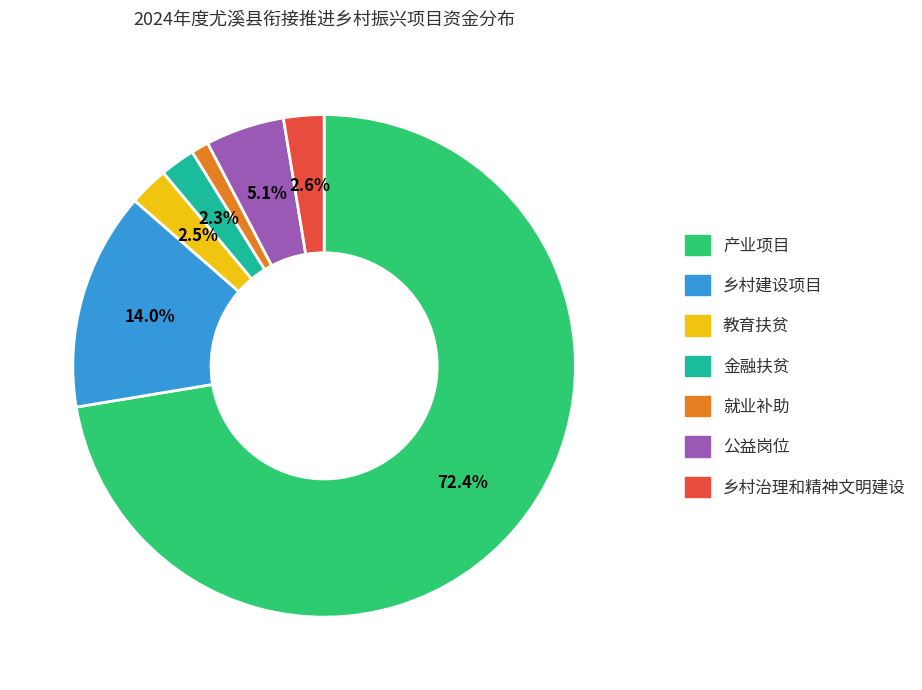

Do 金融扶贫 and 教育扶贫 together represent more than half of the pie?

No